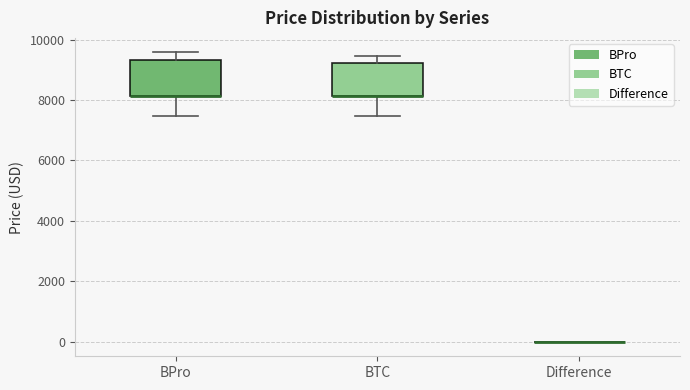

Reading left to right, read every box against the y-axis: the position of its median line, the range the box covers, and the ends of its whiskers. The values are not printed on the chart, so give them approximately, as read against the axis.

BPro: median 8200 (drawn on the box's lower edge), box 8200 to 9400, whiskers 7400 to 9600
BTC: median 8200 (drawn on the box's lower edge), box 8200 to 9200, whiskers 7400 to 9400
Difference: box collapsed to a line at 0, whiskers 0 to 0